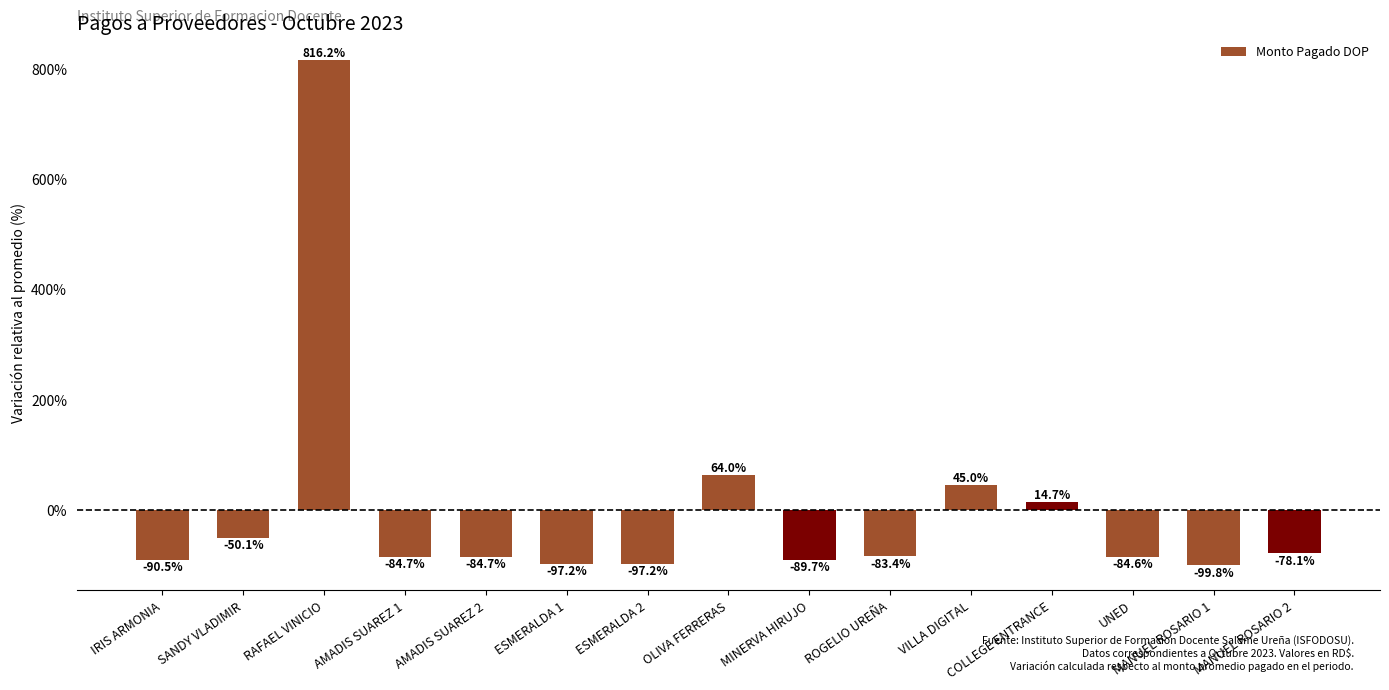

The chart shows a value of 77.7 at VILLA DIGITAL. True or false?

False